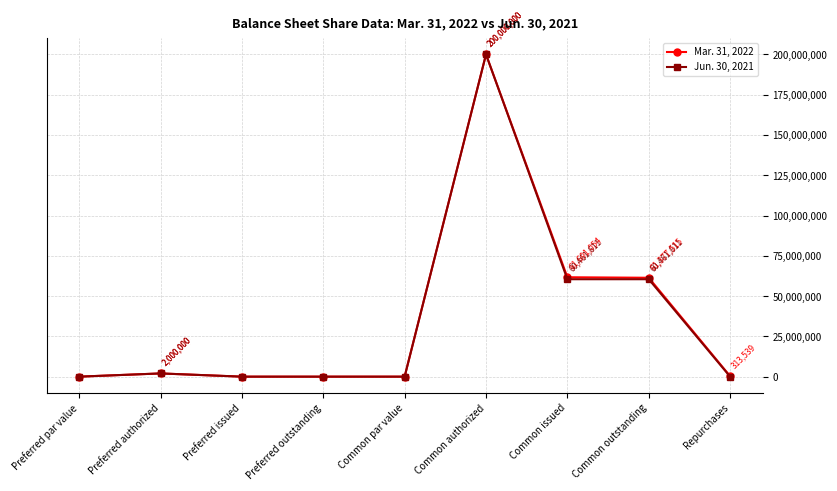

What is the sum of all Mar. 31, 2022 values?

325382108